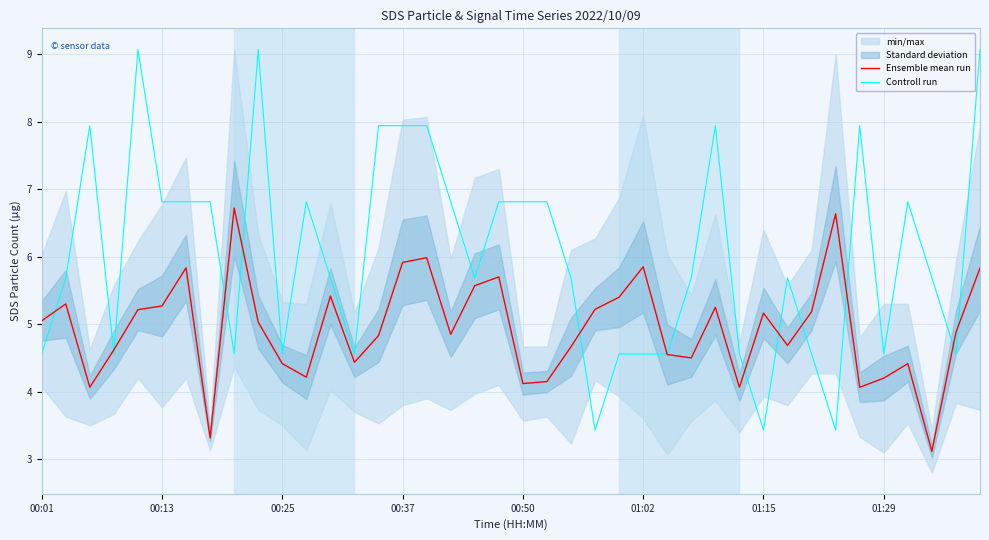

What is the lowest value of the Ensemble mean run series?

3.1